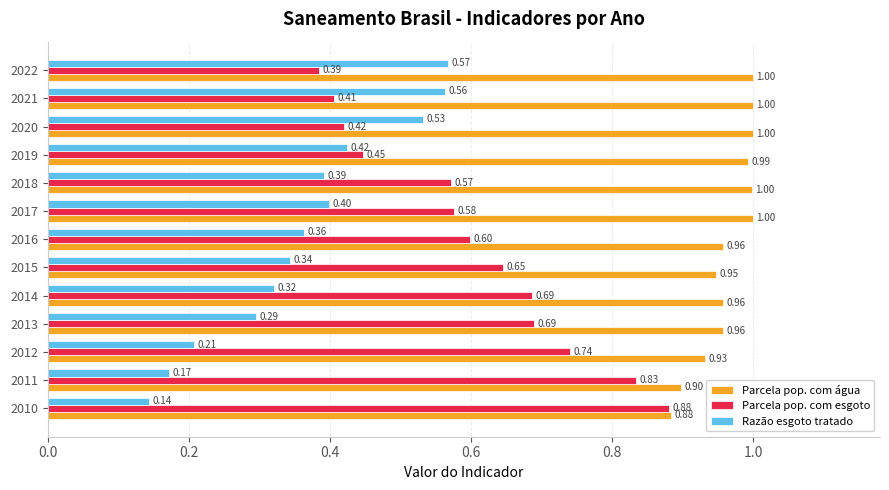

How many Razão esgoto tratado values are between 0 and 1?

13